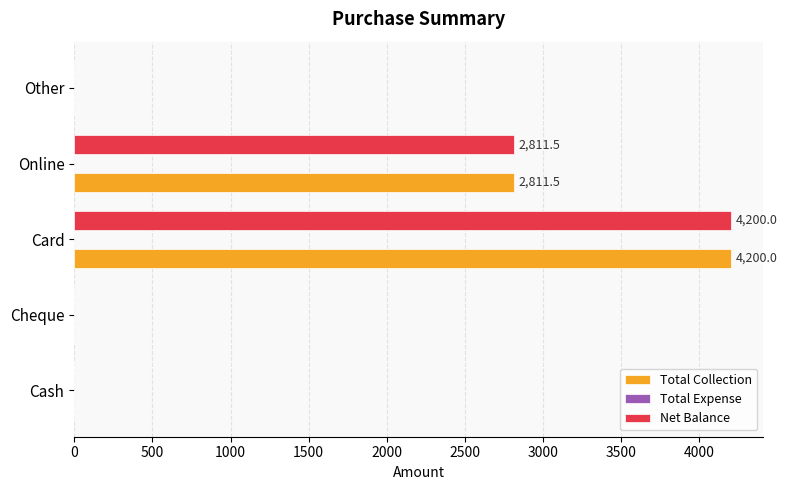

Is it true that Total Collection equals 0.0 at Other?

True